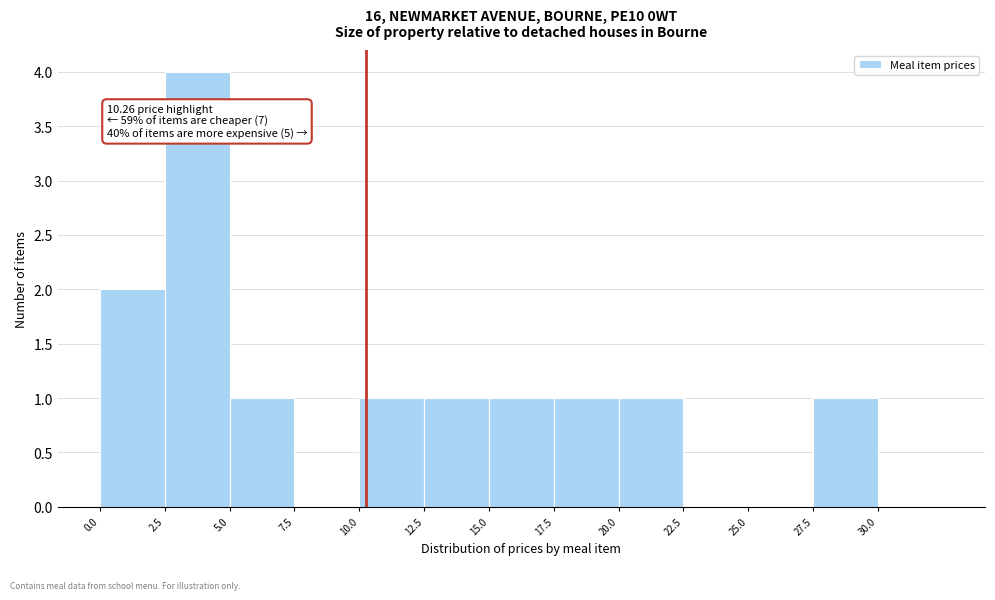

Which range on the x-axis has the tallest bar?

2.5 to 5.0